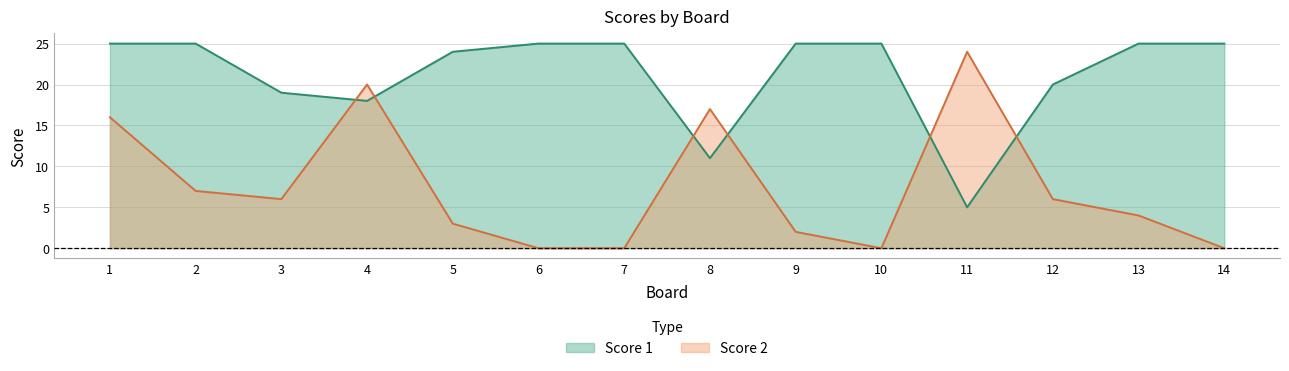

What is the difference between the Score 1 values at 12 and 11?

15